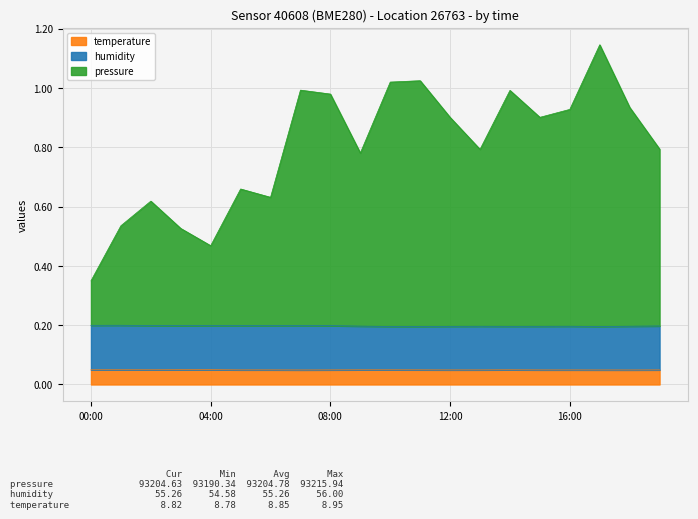

True or false: pressure has more than 1 points higher than both neighbors.

True